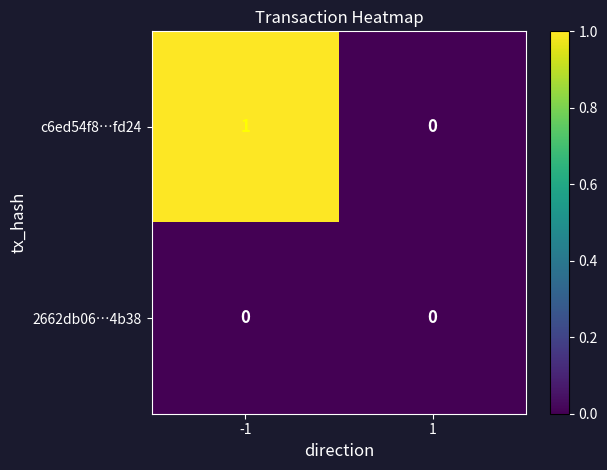

List the series in order of their overall mean, lowest first.

2662db06…4b38, c6ed54f8…fd24